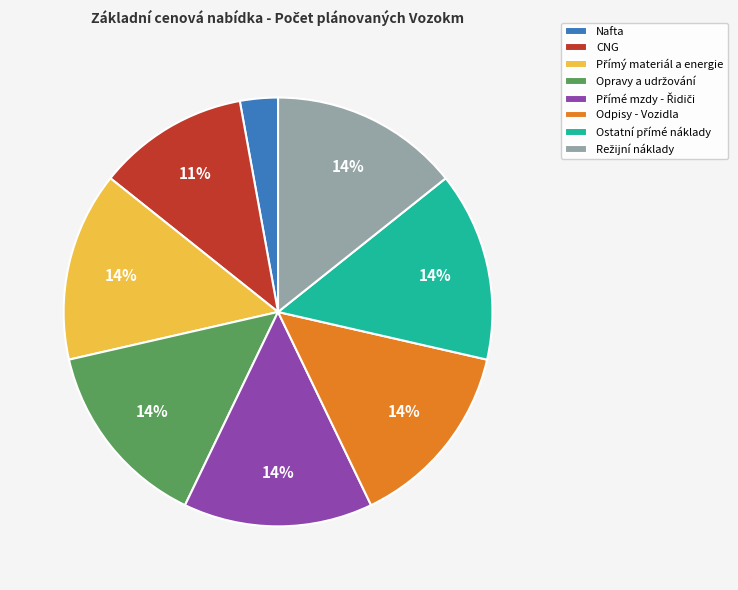

To the nearest percent, what is the average slice percentage?

12%